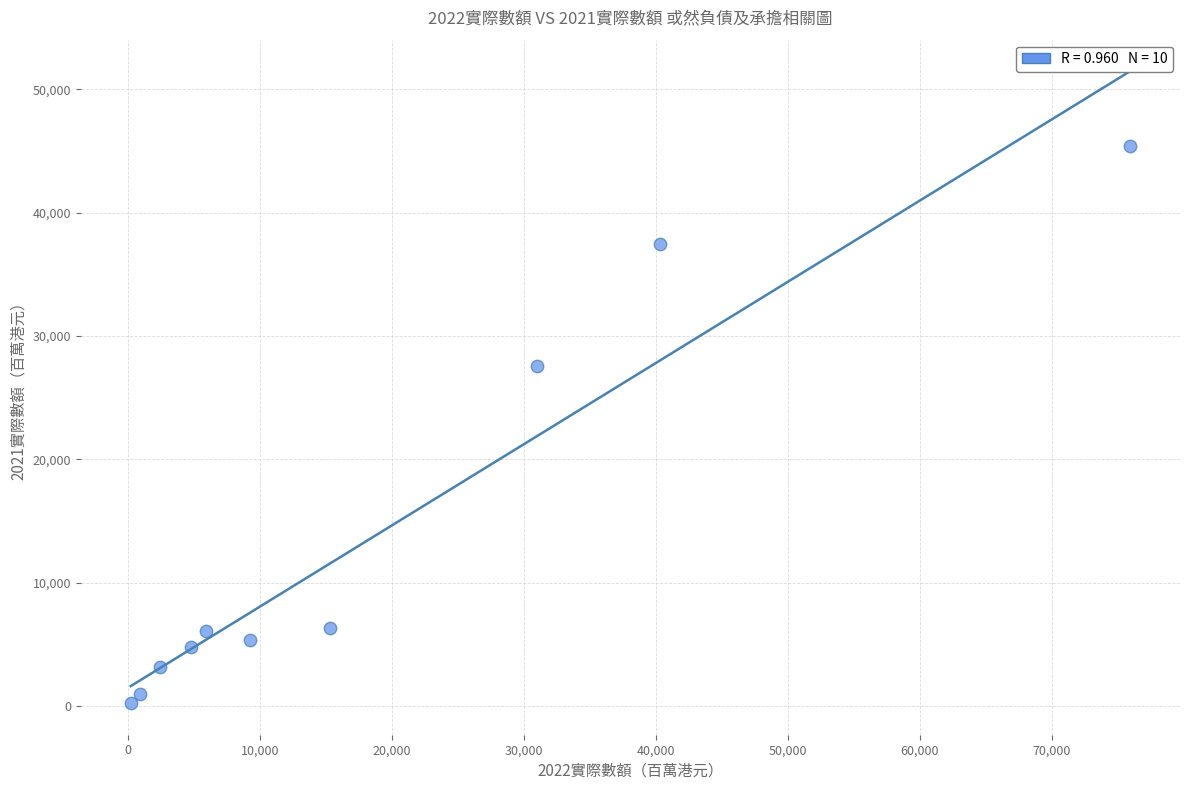

What Y value in the scatter plot is closest to 22821?

27546